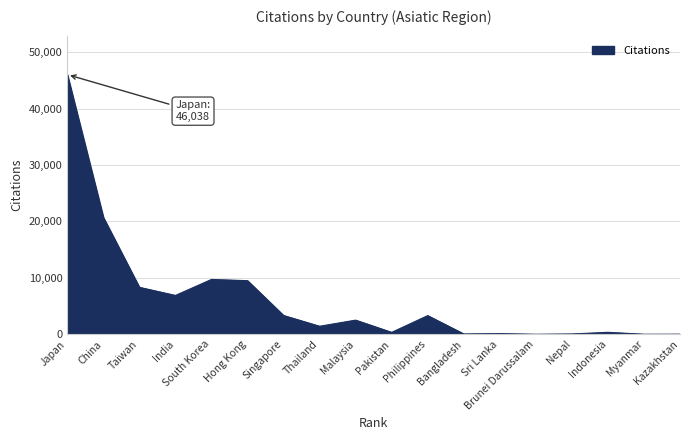

Is it true that the value at India is 10624?

False